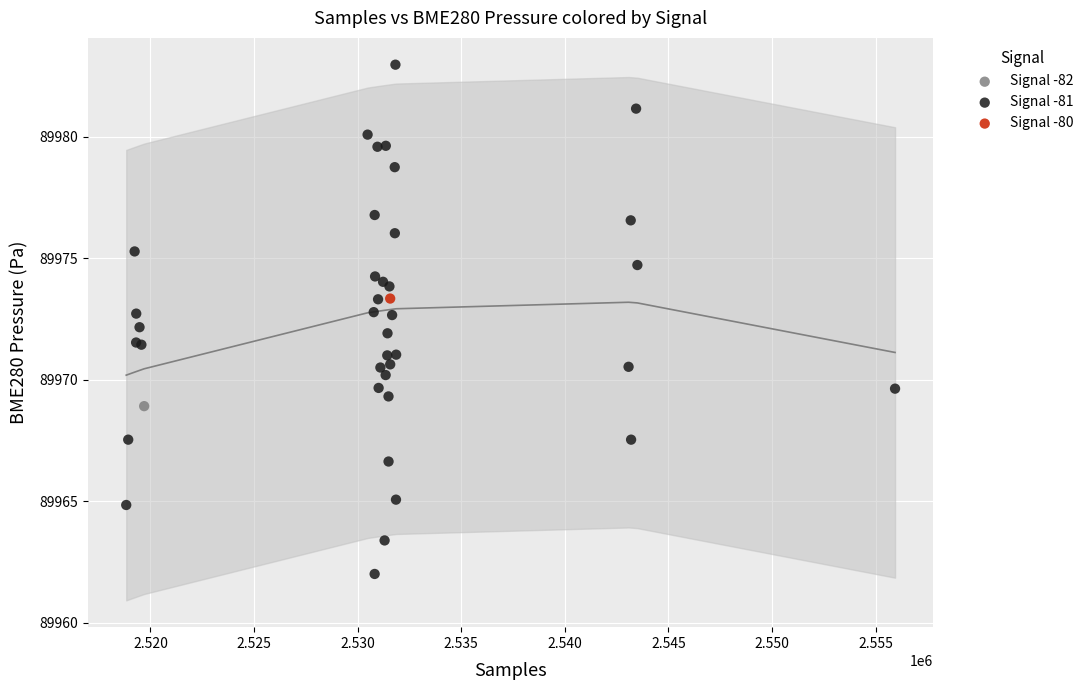

What are all the series names shown in the legend?

Signal -82, Signal -81, Signal -80